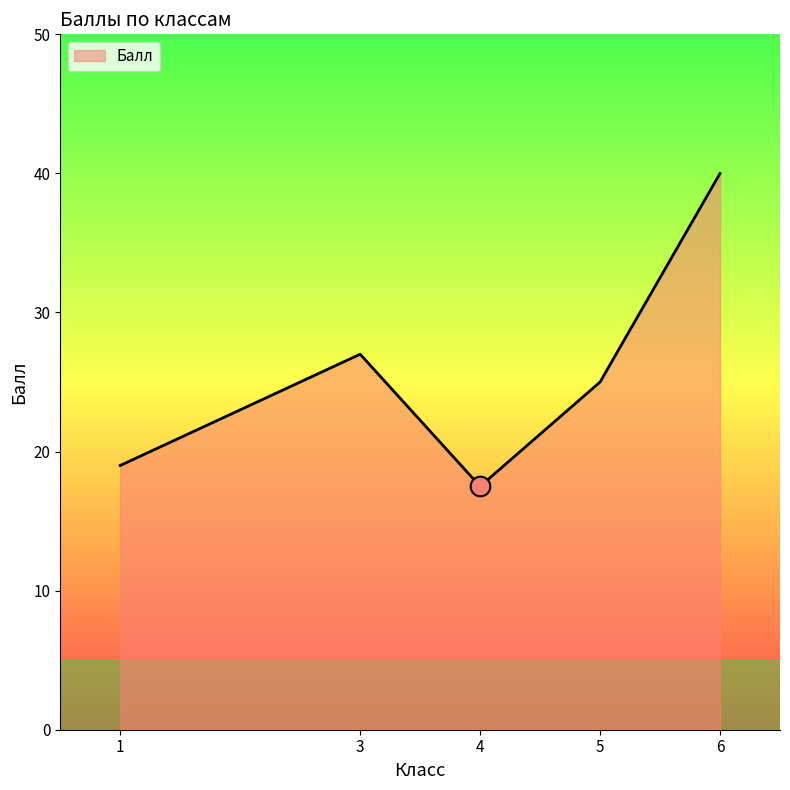

Between 1 and 5, which is larger?

5